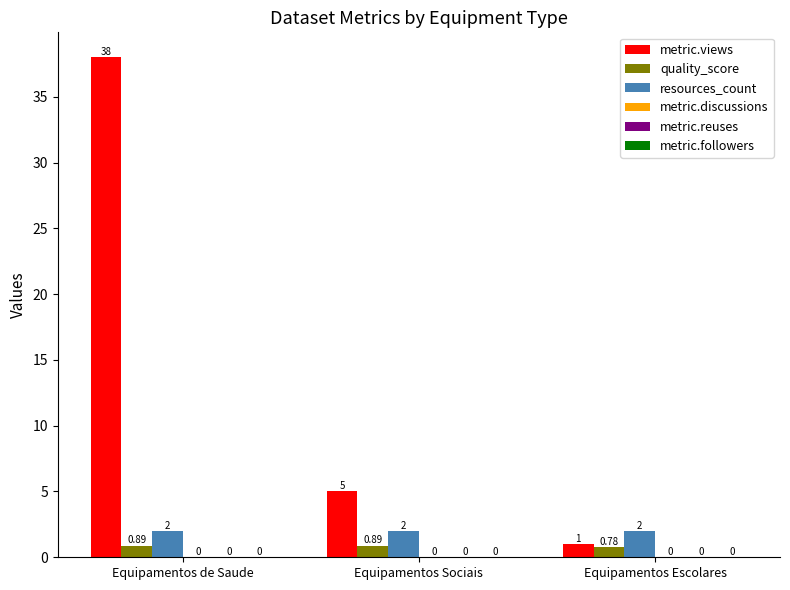

Does the chart contain any negative values?

No